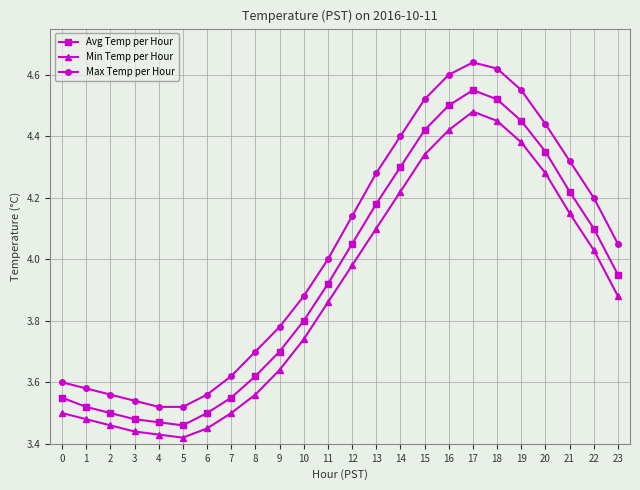

Where is Max Temp per Hour nearest to the value 4?

11